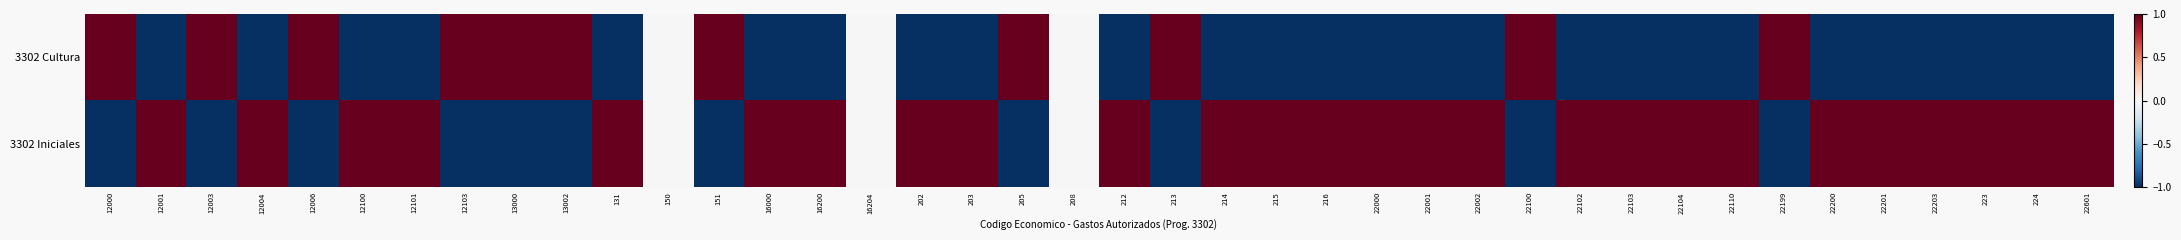

What is the spread (max minus min) of values at 16200?

2.0